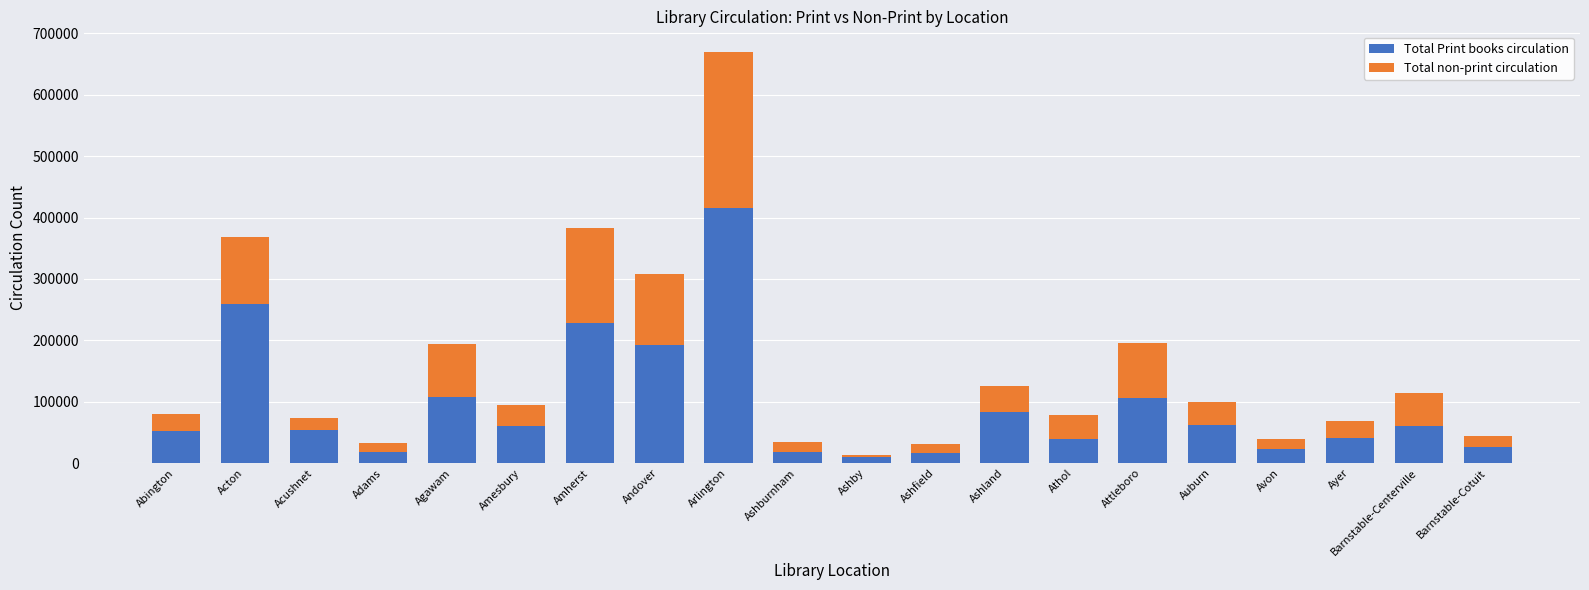

At which category is the sum across all series the highest?

Arlington